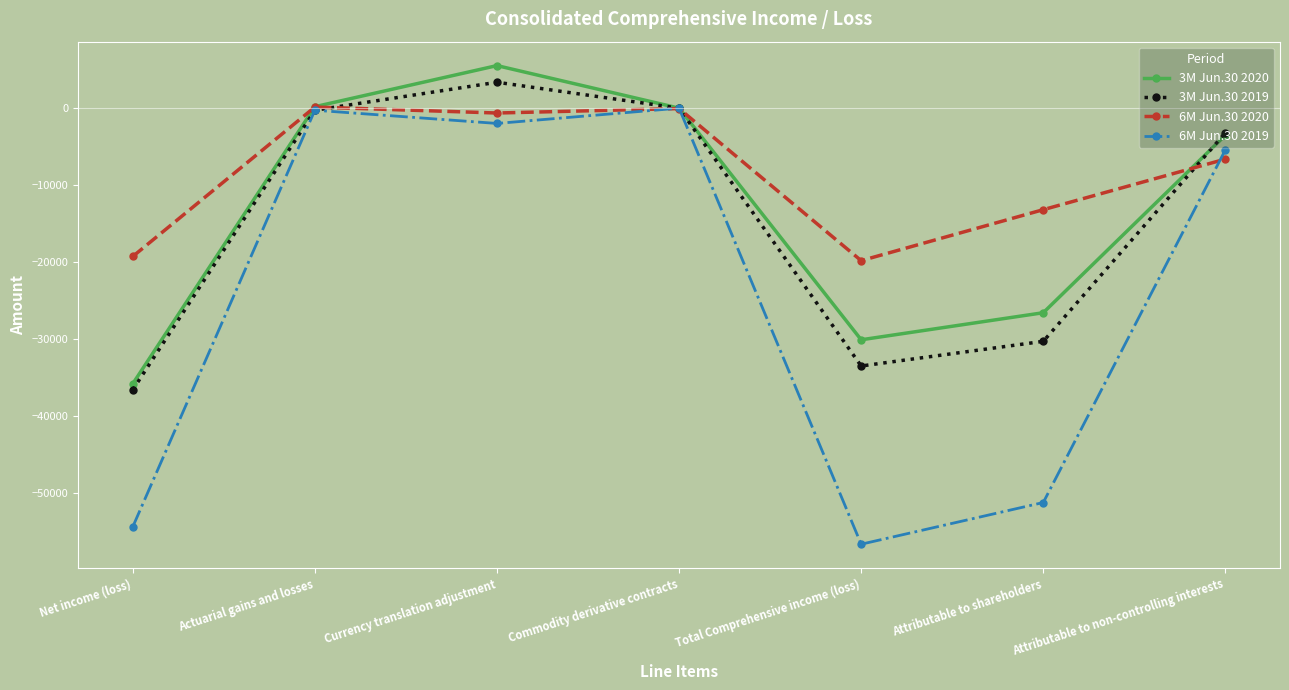

Which series changed the most between Total Comprehensive income (loss) and Attributable to non-controlling interests?

6M Jun.30 2019